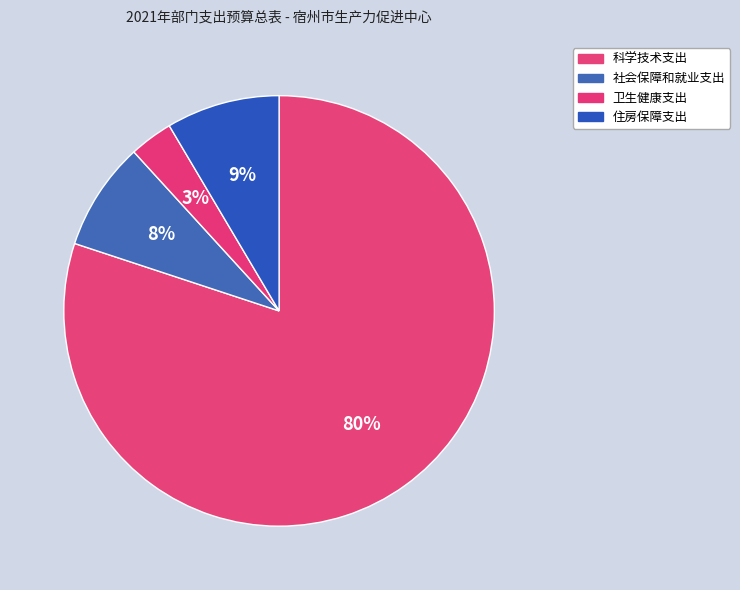

To the nearest percent, what is the average slice percentage?

25%